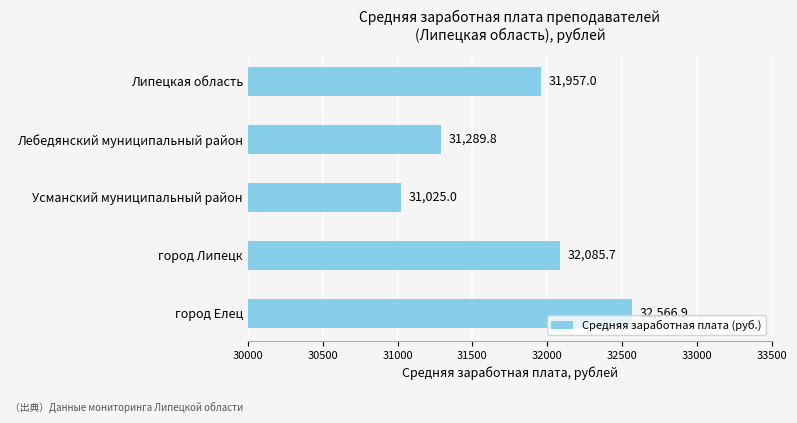

Rank the categories by value from highest to lowest.

город Елец, город Липецк, Липецкая область, Лебедянский муниципальный район, Усманский муниципальный район